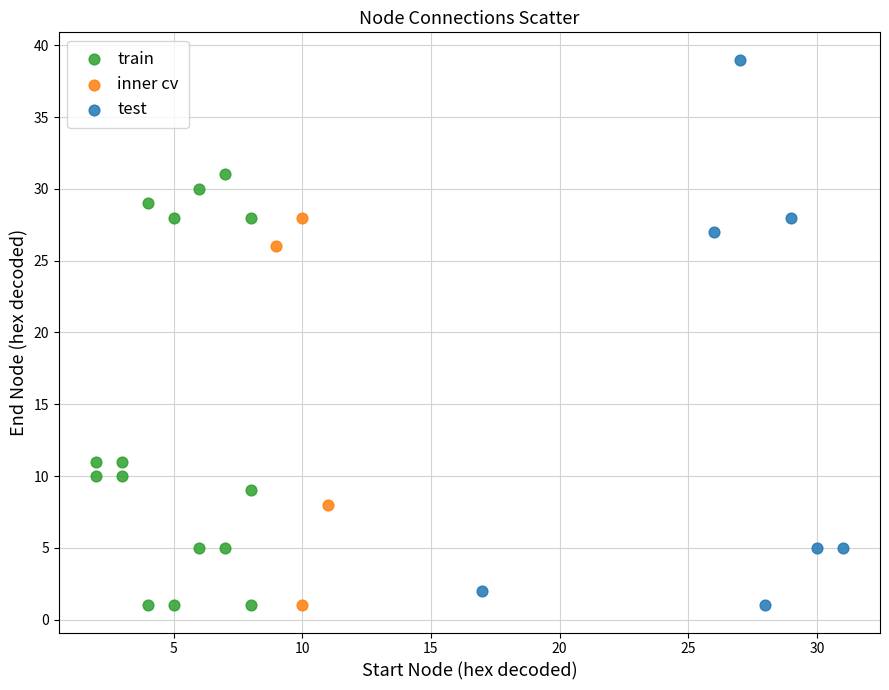

Which series has the largest Y range (max minus min)?

test